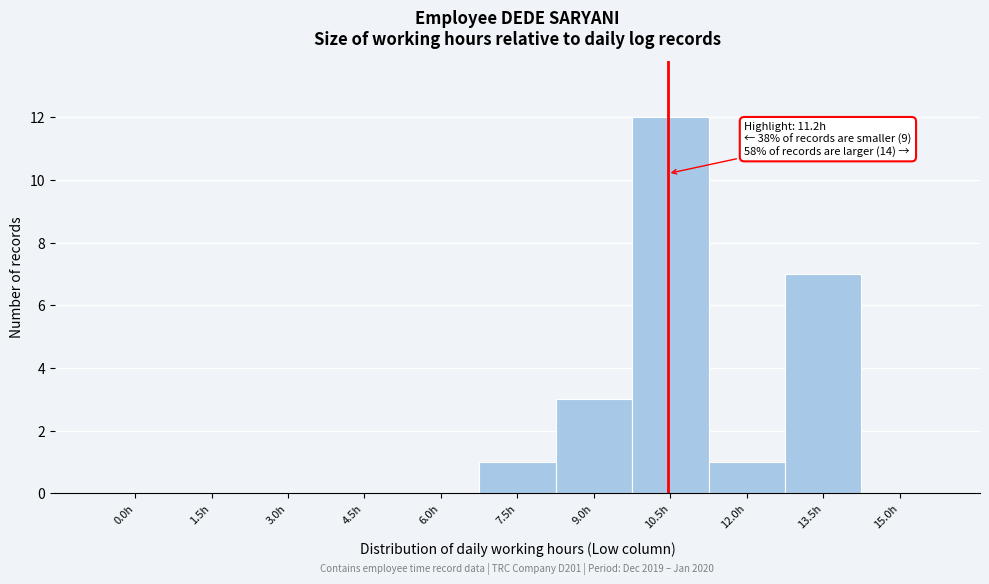

Reading right to left, transcribe all the data shown in this chart.

15.0h=0	13.5h=7	12.0h=1	10.5h=12	9.0h=3	7.5h=1	6.0h=0	4.5h=0	3.0h=0	1.5h=0	0.0h=0